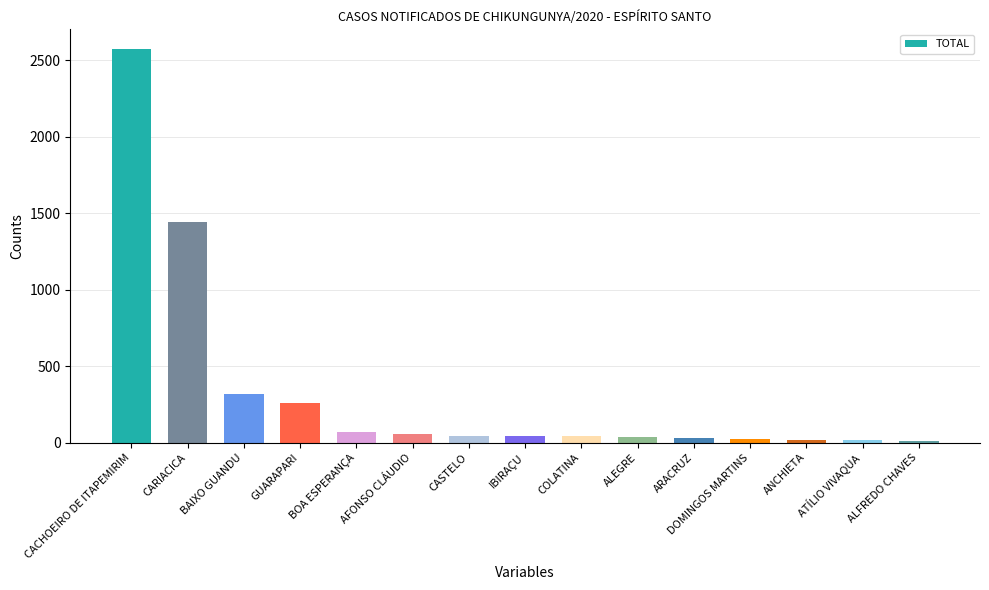

What is the average value?

332